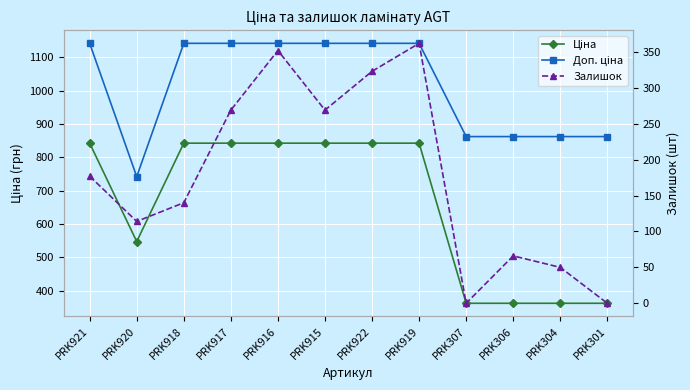

How many interior local valleys does the Ціна series have?

1